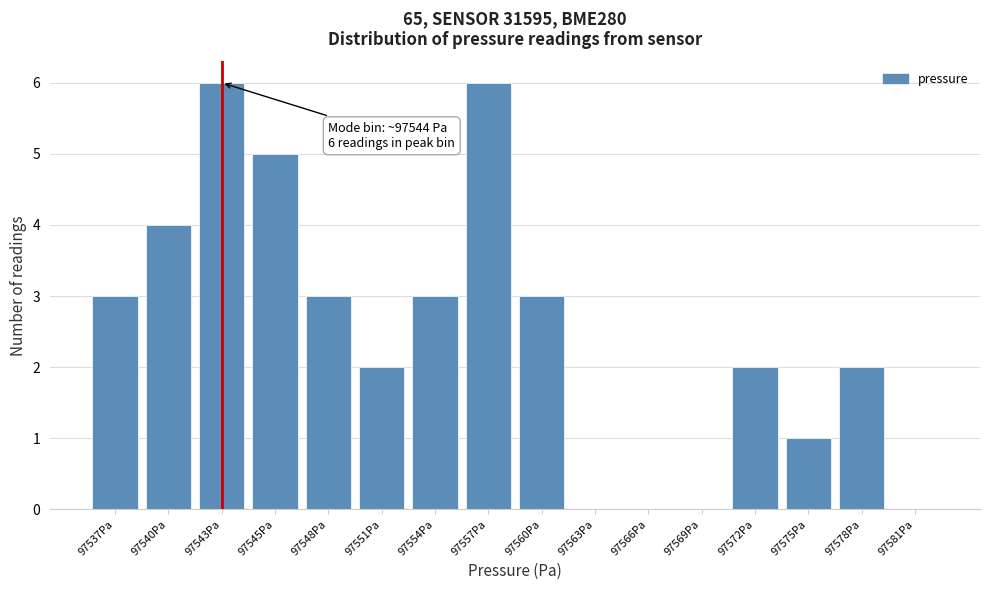

Reading left to right, what are all the values shown in this chart?

97537Pa=3	97540Pa=4	97543Pa=6	97545Pa=5	97548Pa=3	97551Pa=2	97554Pa=3	97557Pa=6	97560Pa=3	97563Pa=0	97566Pa=0	97569Pa=0	97572Pa=2	97575Pa=1	97578Pa=2	97581Pa=0